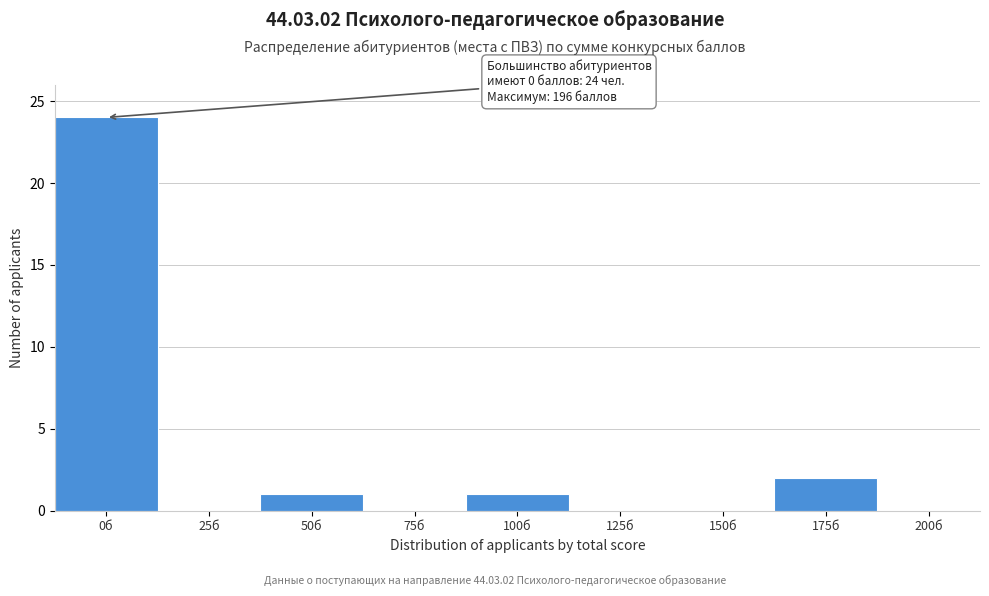

Reading right to left, what are all the values shown in this chart?

200б=0	175б=2	150б=0	125б=0	100б=1	75б=0	50б=1	25б=0	0б=24